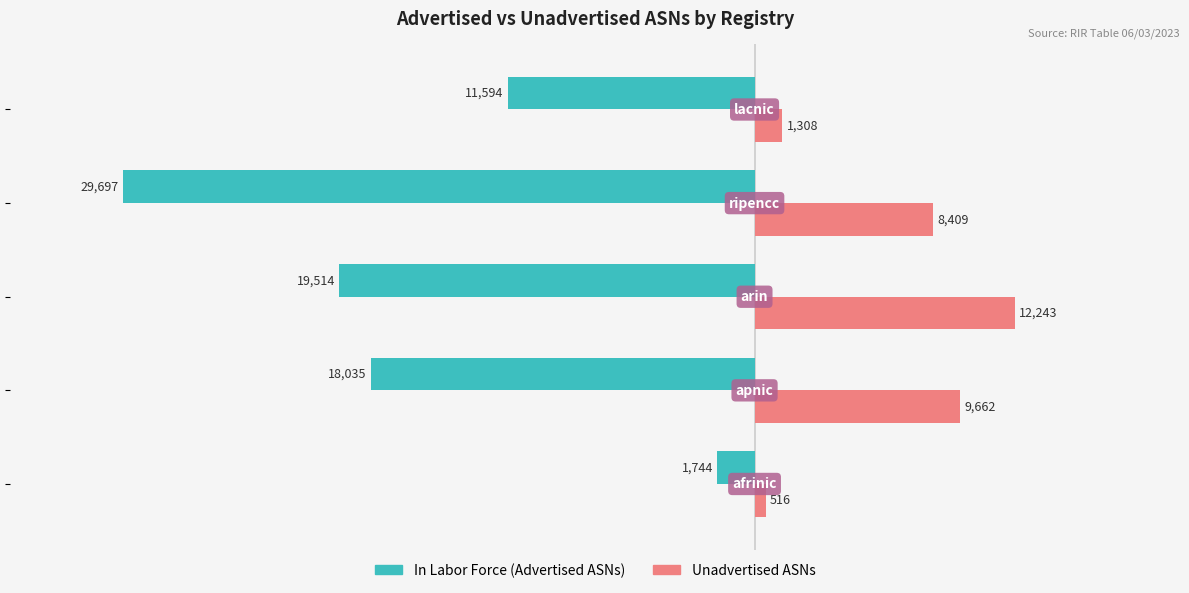

What is the maximum value shown in the chart?

12243